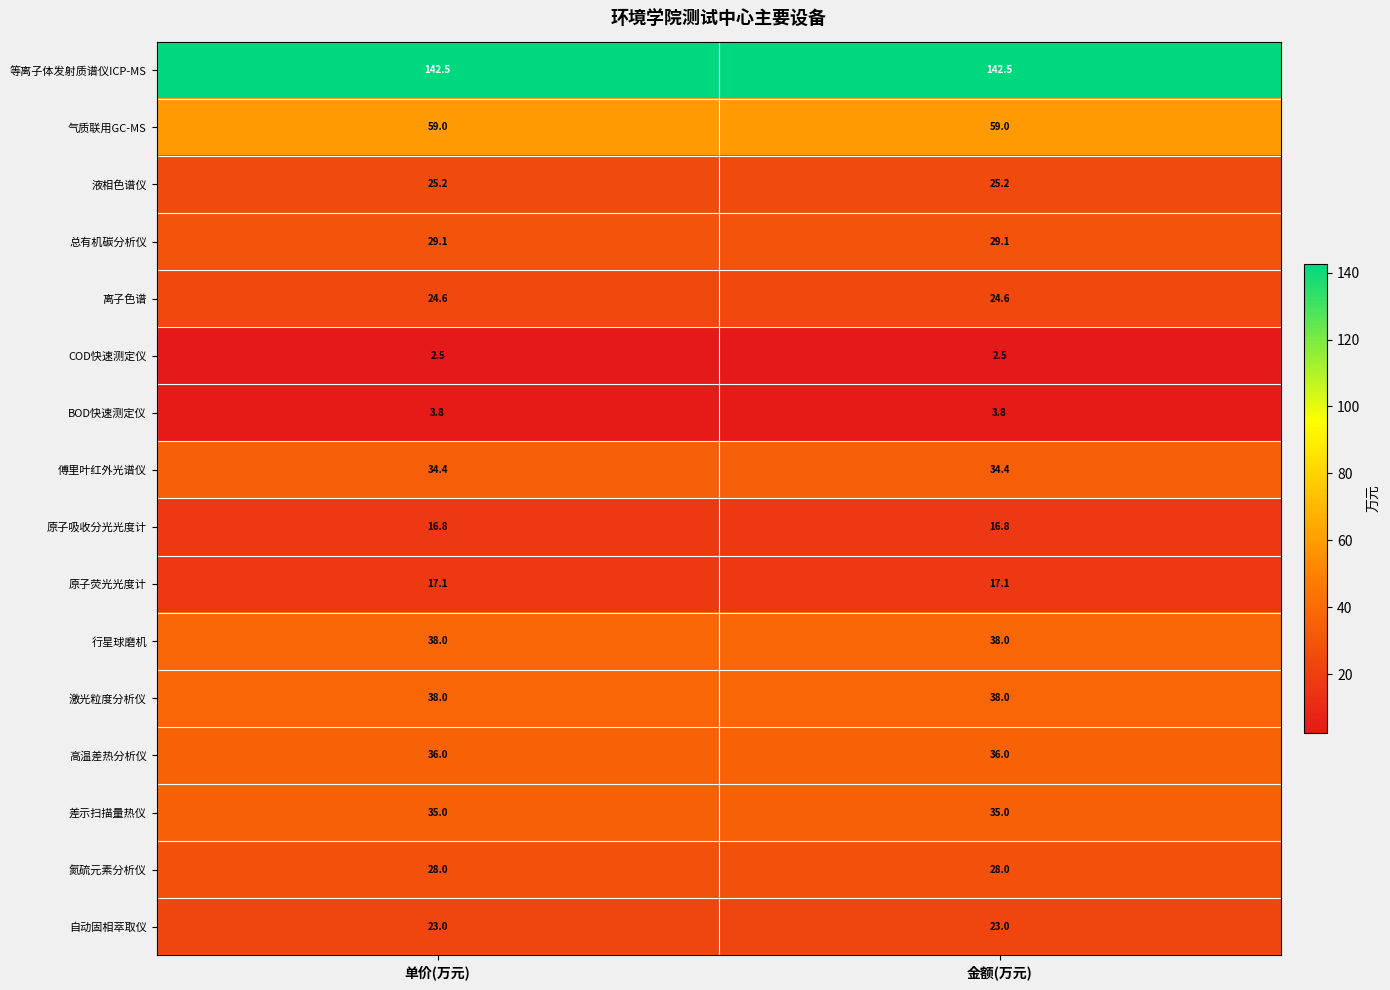

What is the spread (max minus min) of values at 金额(万元)?

140.0